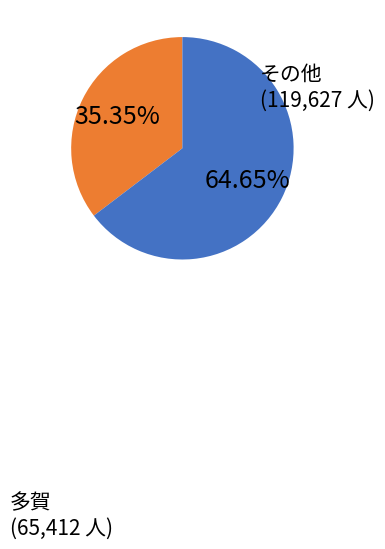

Is there a majority slice in this chart?

Yes